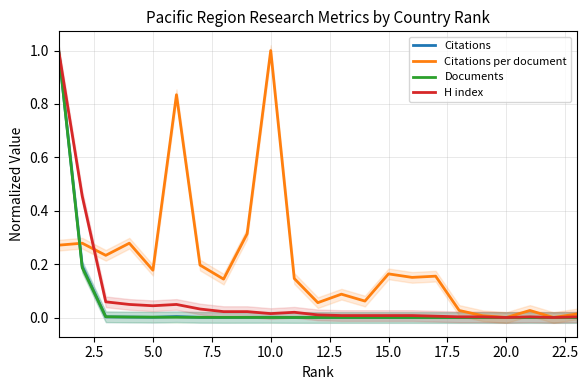

True or false: Citations has a value of 0.0 at 20.0.

True